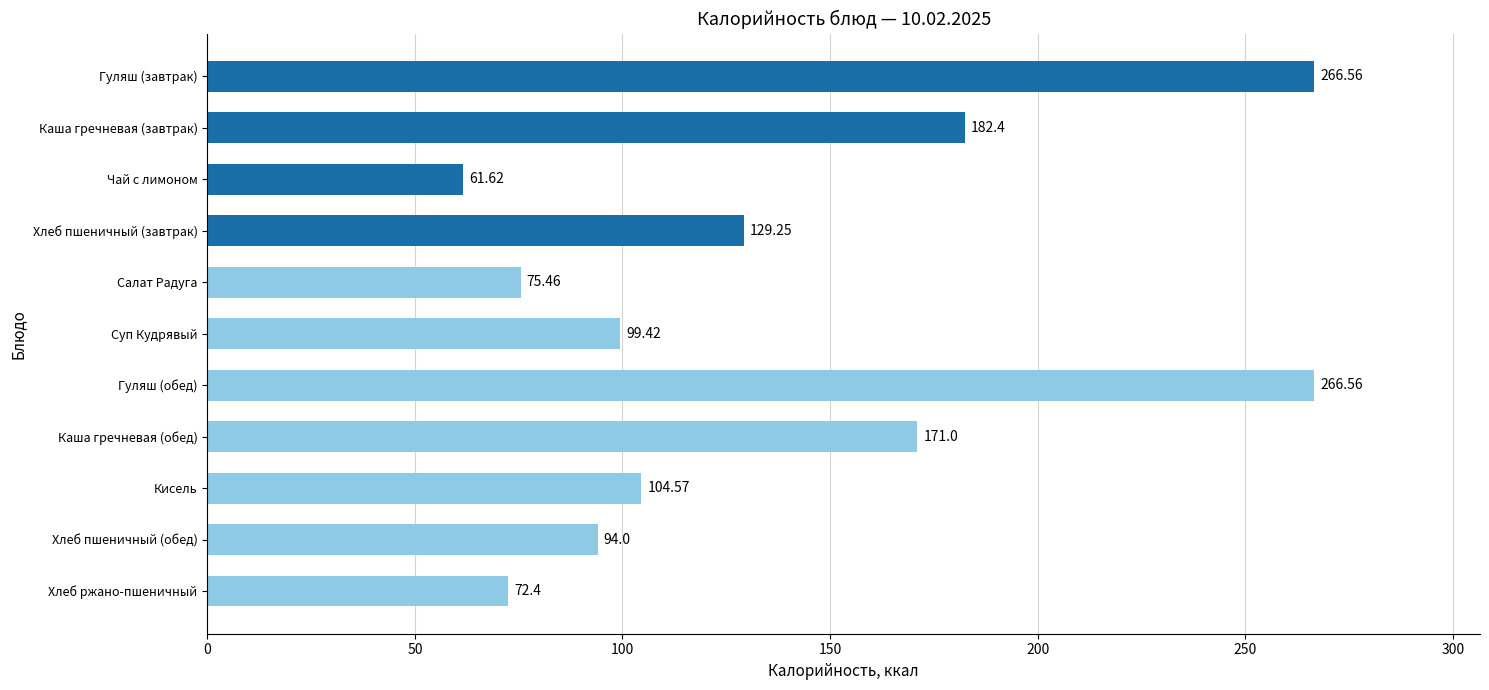

What is the ratio of the value at Хлеб пшеничный (обед) to the value at Гуляш (завтрак)?

0.4